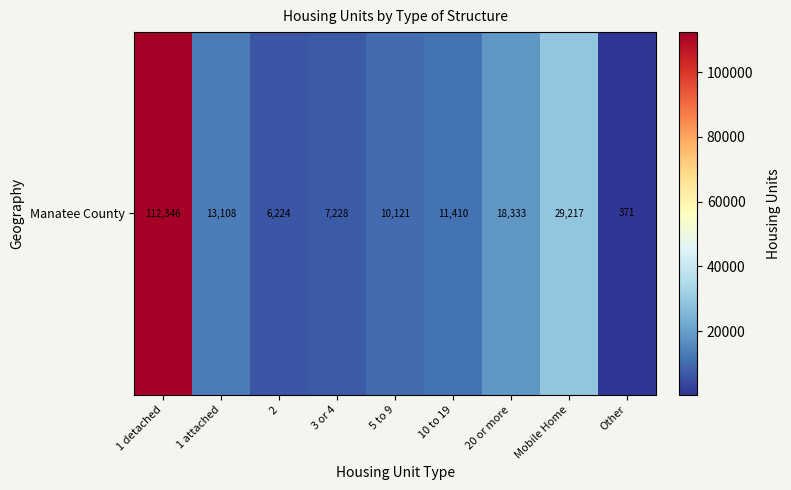

The value at 1 attached is 13108. True or false?

True